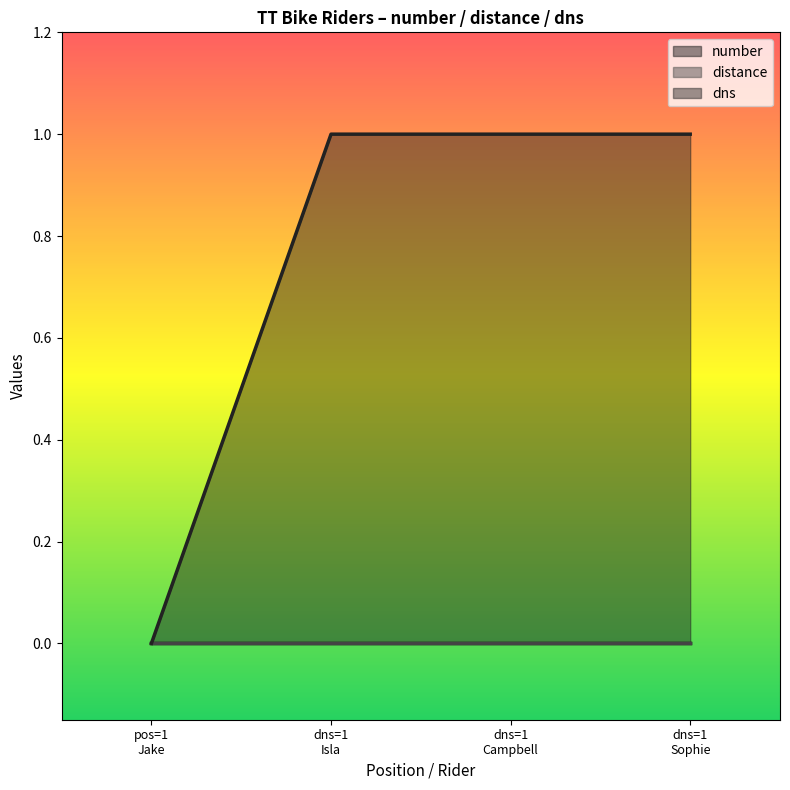

True or false: number and dns intersect in this chart.

False